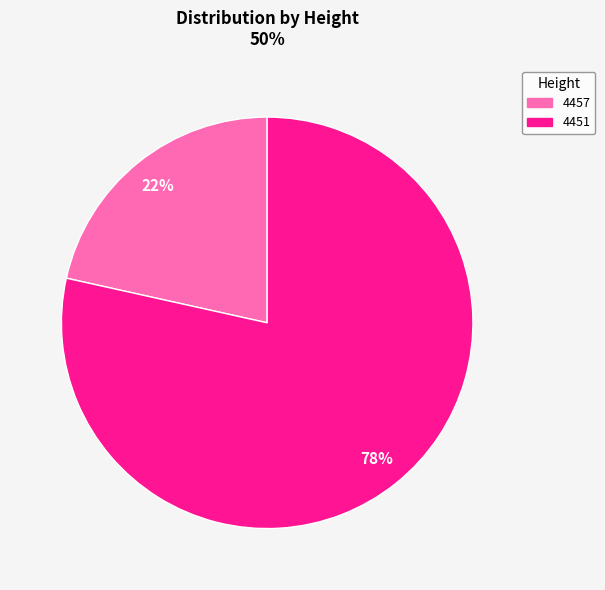

Which slice is the smallest?

4457